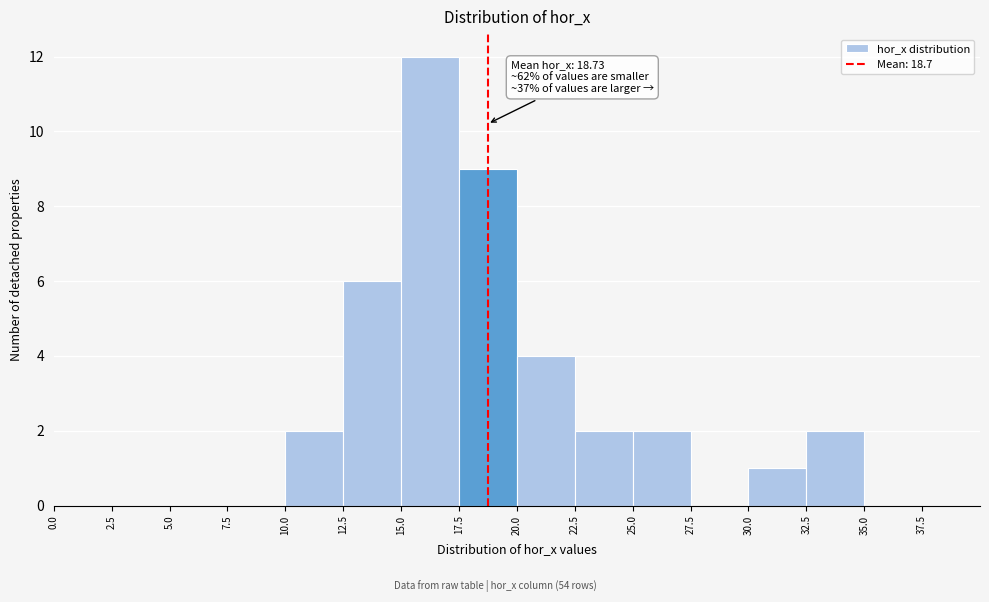

Over which range of the x-axis is the bar tallest?

15.0 to 17.5